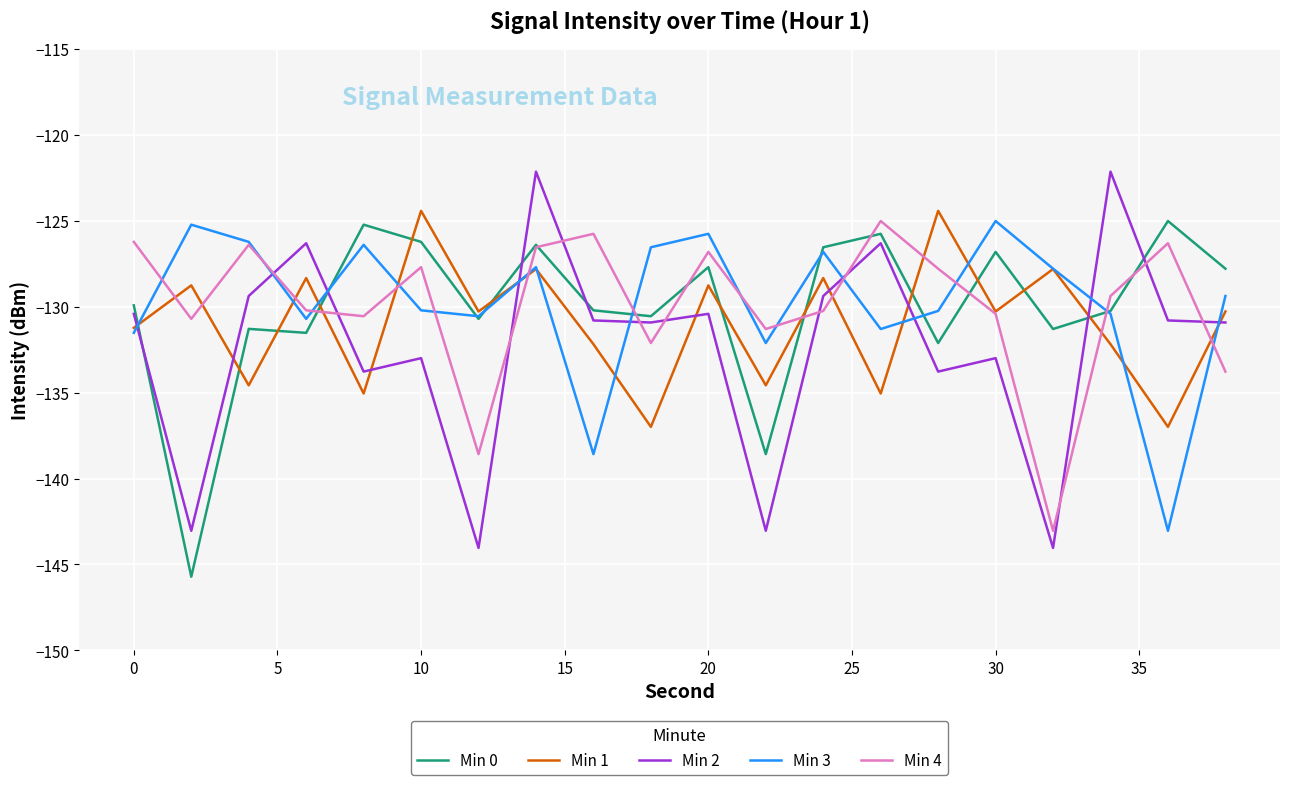

What is the lowest value of the Min 4 series?

-143.0